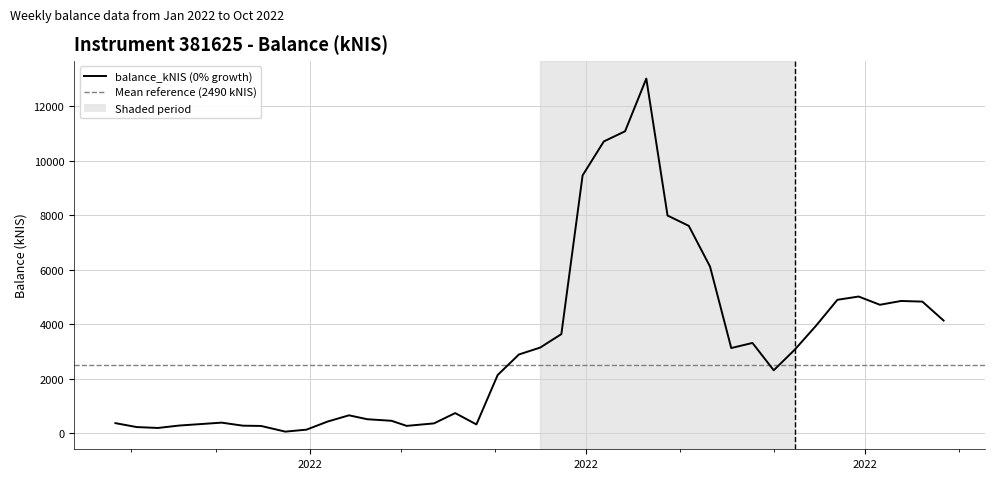

What is the value of the 15th point from the left?

269.1